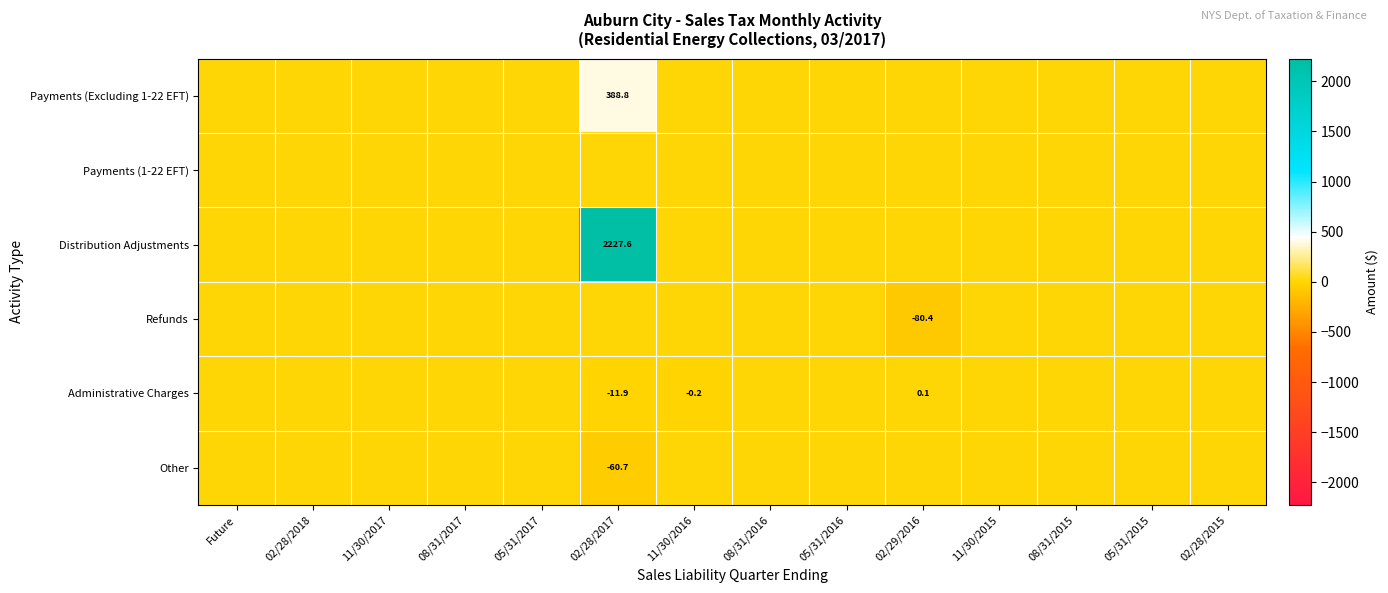

True or false: Administrative Charges has a value of -20.6 at 02/28/2017.

False